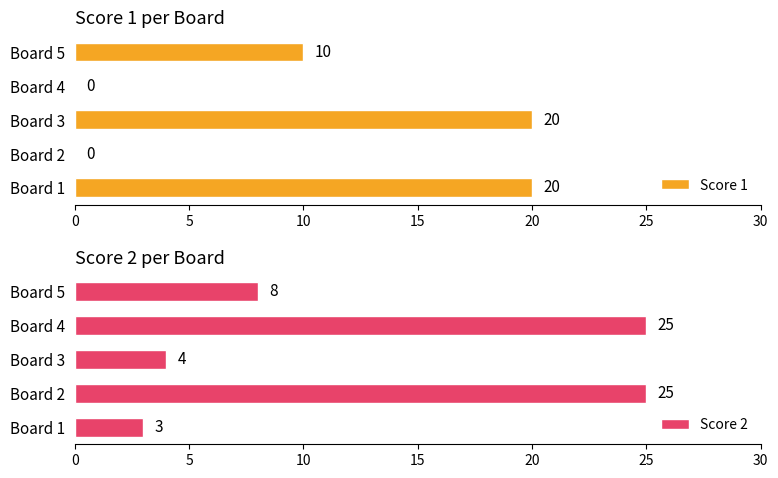

List the series in order of their peak value, highest first.

Score 2, Score 1